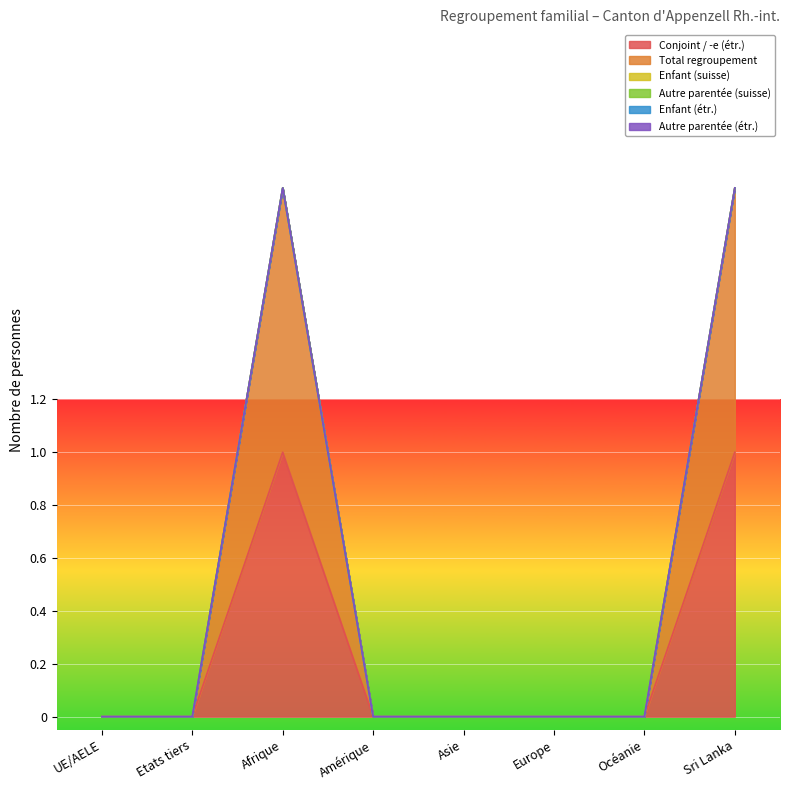

Reading left to right, what are all the values shown in this chart?

Conjoint / -e (étr.): UE/AELE=0	Etats tiers=0	Afrique=1	Amérique=0	Asie=0	Europe=0	Océanie=0	Sri Lanka=1
Total regroupement: UE/AELE=0	Etats tiers=0	Afrique=1	Amérique=0	Asie=0	Europe=0	Océanie=0	Sri Lanka=1
Enfant (suisse): UE/AELE=0	Etats tiers=0	Afrique=0	Amérique=0	Asie=0	Europe=0	Océanie=0	Sri Lanka=0
Autre parentée (suisse): UE/AELE=0	Etats tiers=0	Afrique=0	Amérique=0	Asie=0	Europe=0	Océanie=0	Sri Lanka=0
Enfant (étr.): UE/AELE=0	Etats tiers=0	Afrique=0	Amérique=0	Asie=0	Europe=0	Océanie=0	Sri Lanka=0
Autre parentée (étr.): UE/AELE=0	Etats tiers=0	Afrique=0	Amérique=0	Asie=0	Europe=0	Océanie=0	Sri Lanka=0